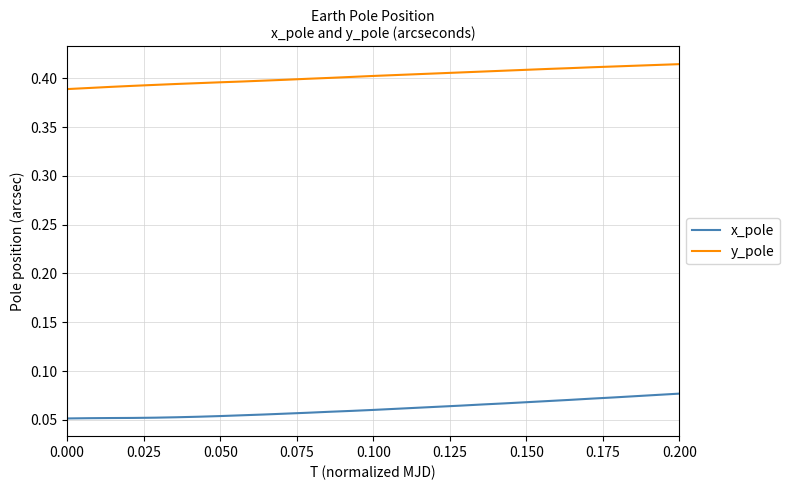

True or false: x_pole and y_pole intersect in this chart.

False